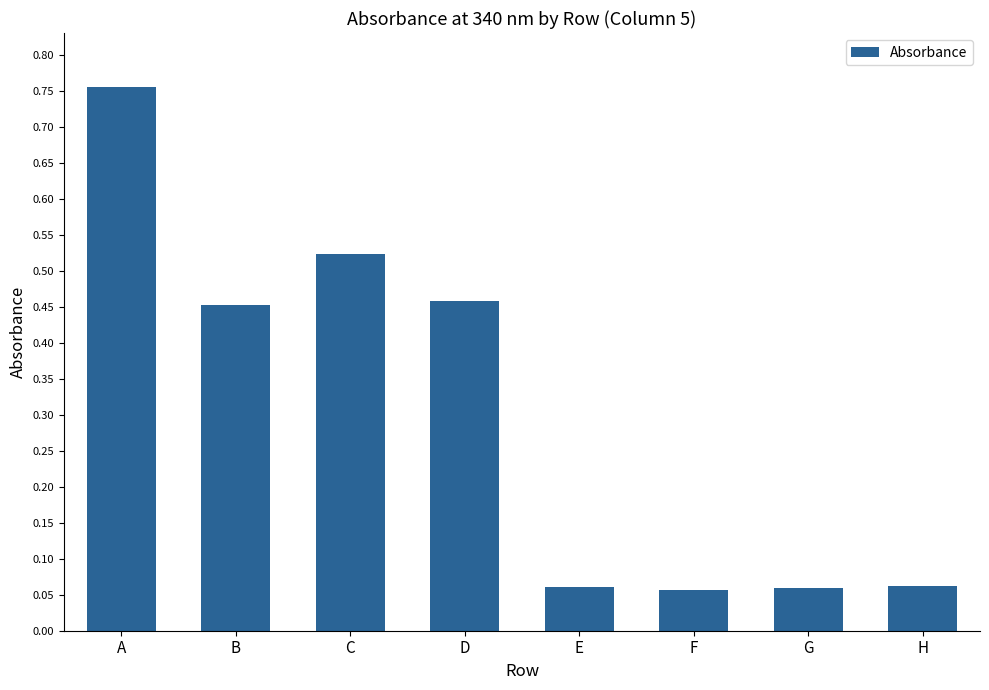

Which has a higher value, H or A?

A